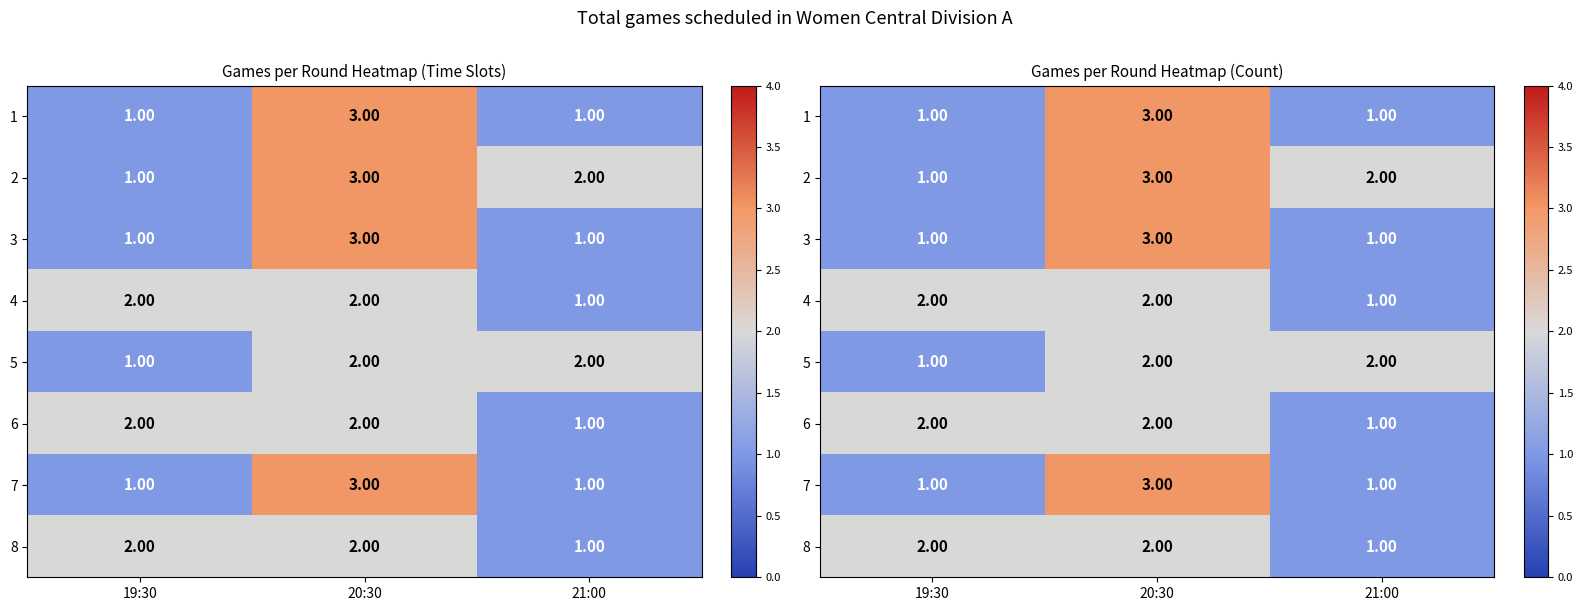

Which series has the largest total across all categories?

2